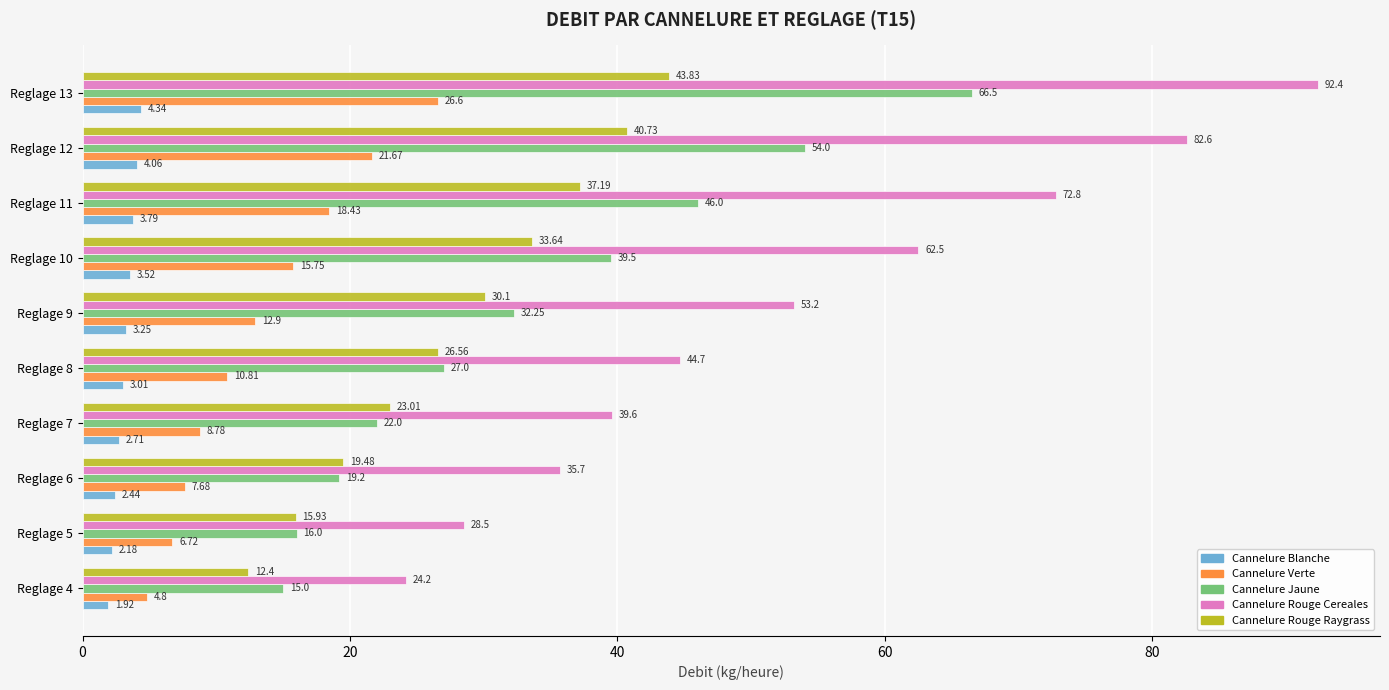

Which series changed the most between Reglage 8 and Reglage 10?

Cannelure Rouge Cereales